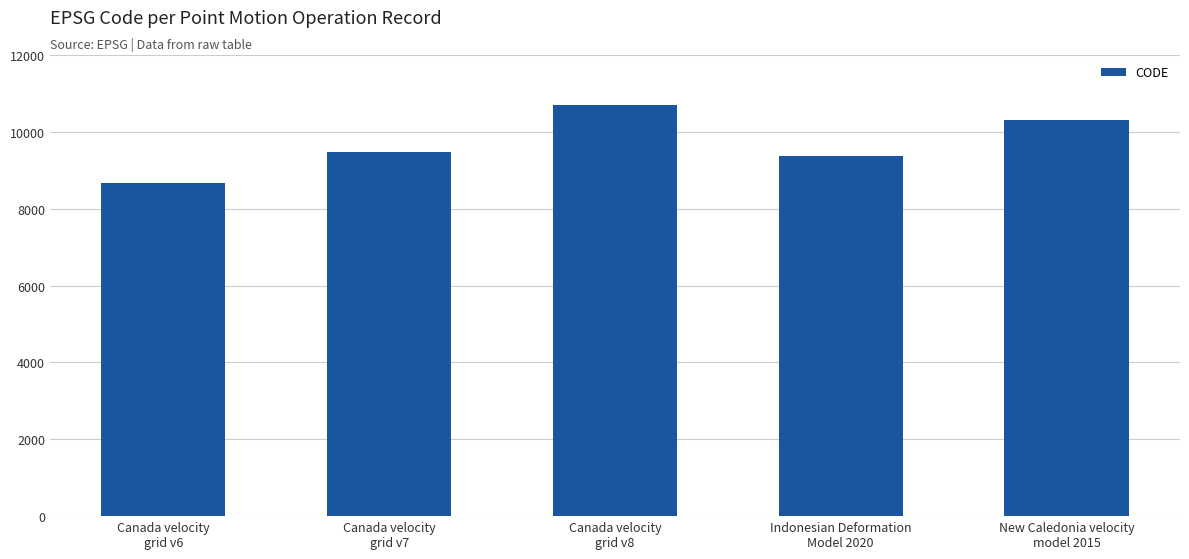

Rank the categories by value from highest to lowest.

Canada velocity
grid v8, New Caledonia velocity
model 2015, Canada velocity
grid v7, Indonesian Deformation
Model 2020, Canada velocity
grid v6